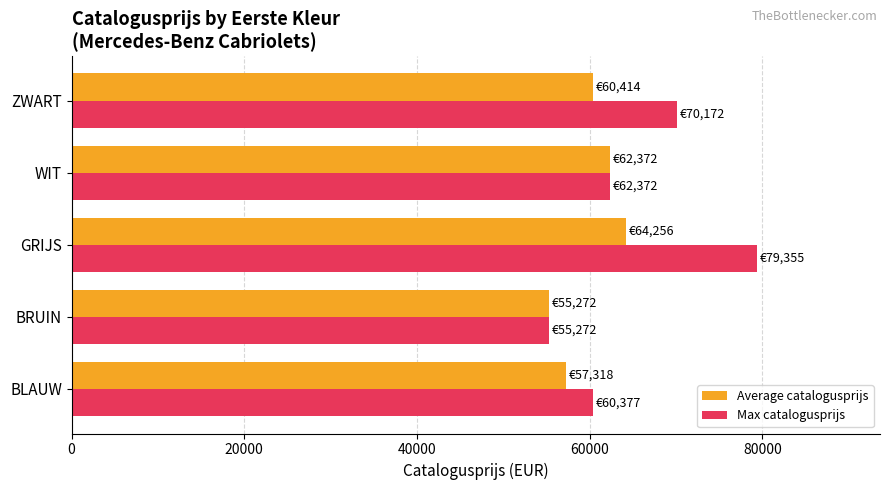

At which label is Max catalogusprijs closest to 67313?

ZWART